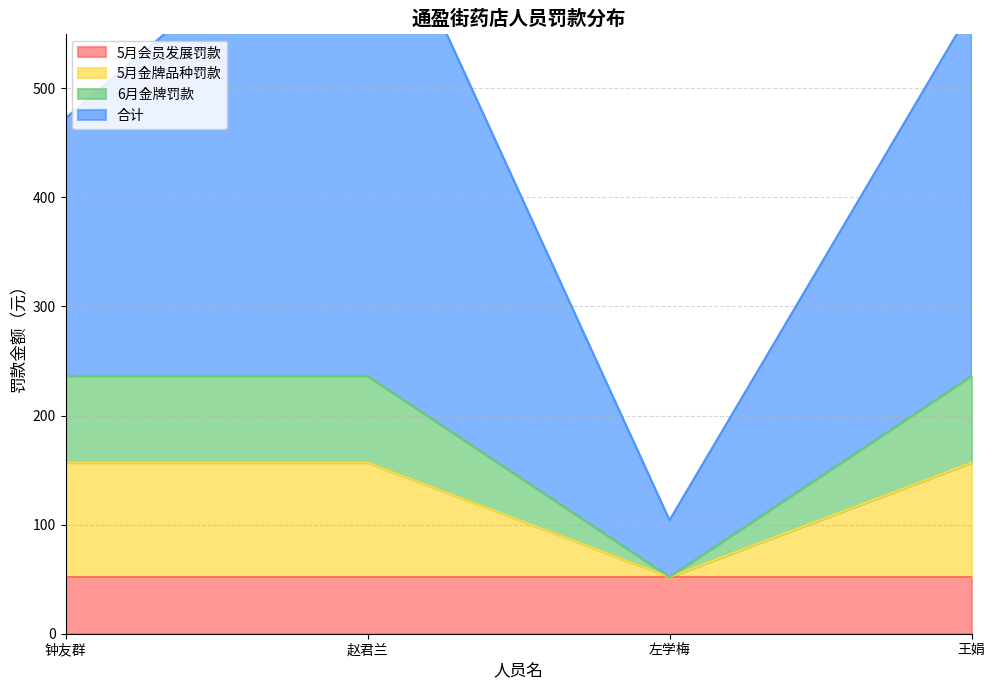

What is the lowest value of the 5月金牌品种罚款 series?

52.0